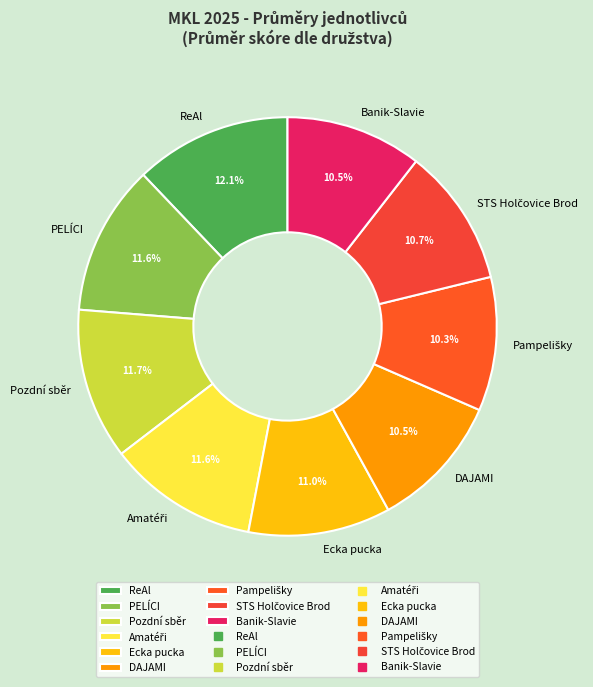

Between Pozdní sběr and DAJAMI, which is larger?

Pozdní sběr